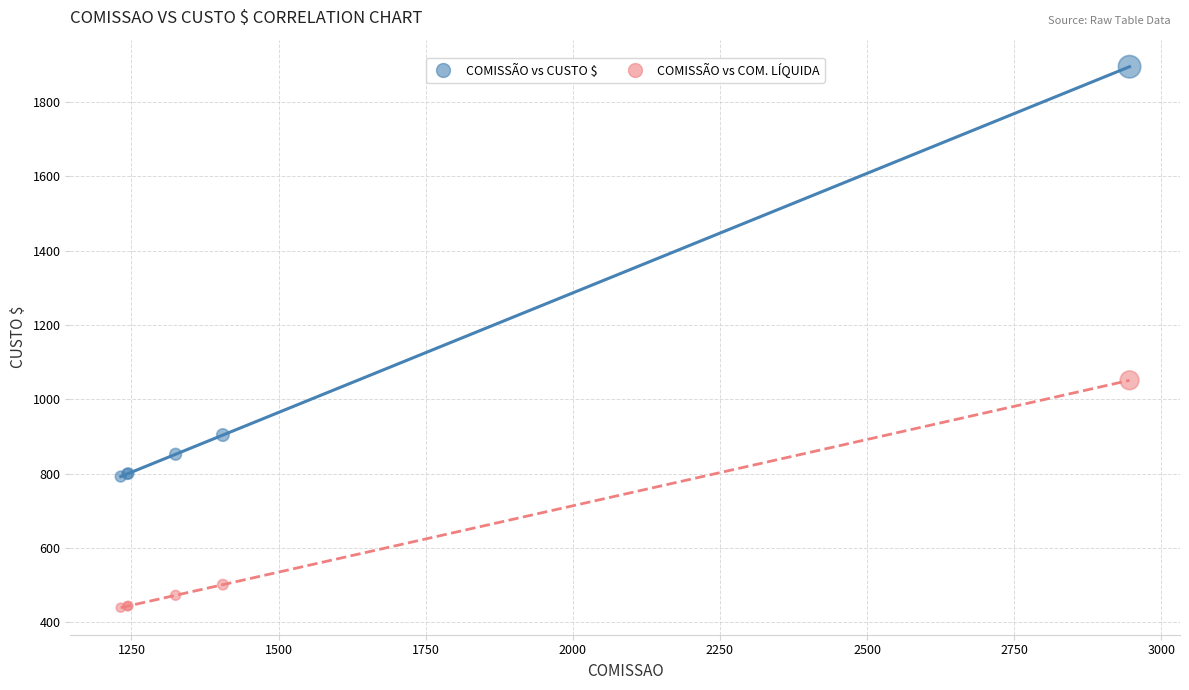

Across all series, what Y value is closest to 1167?

1051.2